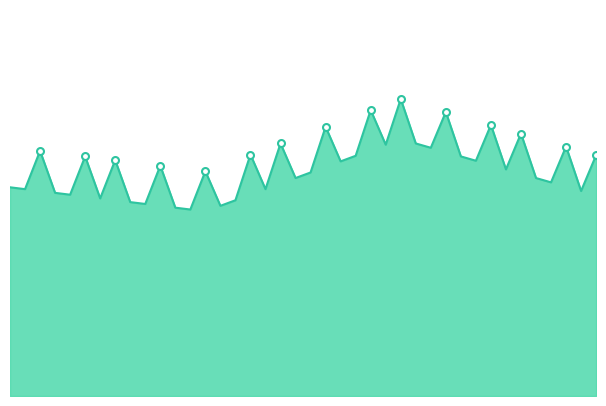

Reading left to right, list all the values displayed in this chart.

2.6	2.6	3.1	2.5	2.5	3.0	2.5	2.9	2.4	2.4	2.9	2.3	2.3	2.8	2.4	2.4	3.0	2.6	3.1	2.7	2.8	3.4	2.9	3.0	3.6	3.1	3.7	3.1	3.1	3.5	3.0	2.9	3.4	2.8	3.3	2.7	2.7	3.1	2.6	3.0